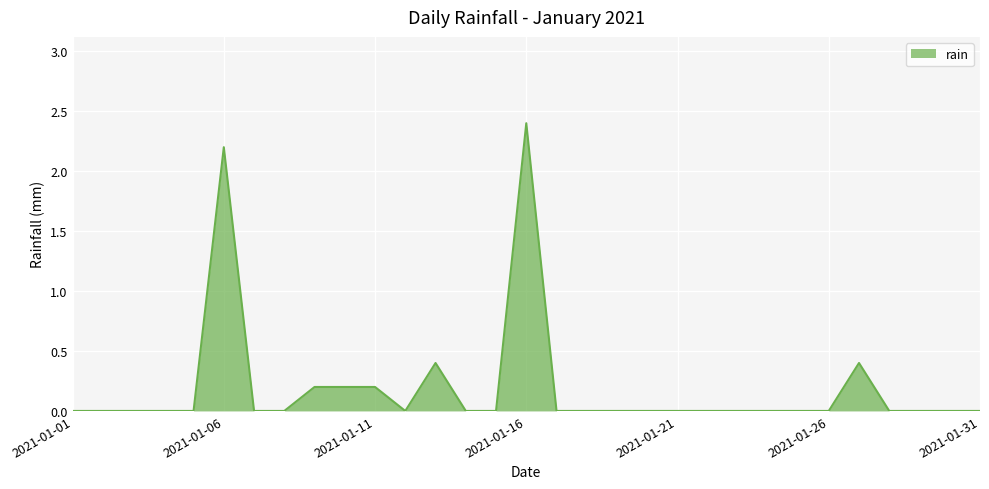

What is the greatest value displayed?

2.4